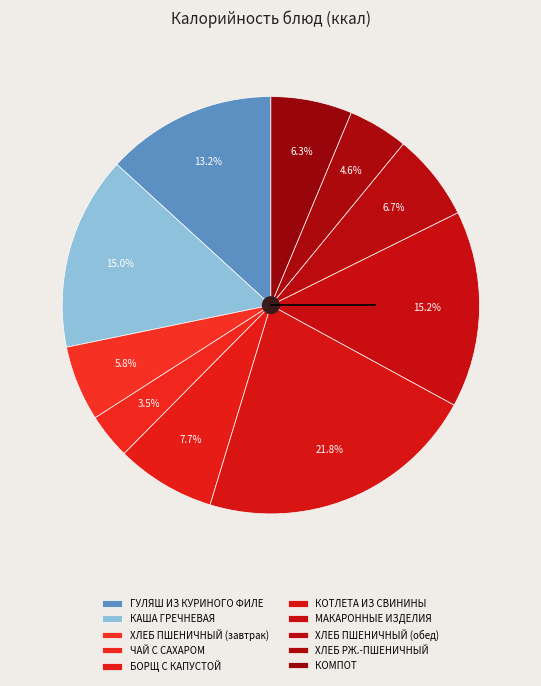

Rank the categories by value from highest to lowest.

КОТЛЕТА ИЗ СВИНИНЫ, МАКАРОННЫЕ ИЗДЕЛИЯ, КАША ГРЕЧНЕВАЯ, ГУЛЯШ ИЗ КУРИНОГО ФИЛЕ, БОРЩ С КАПУСТОЙ, ХЛЕБ ПШЕНИЧНЫЙ (обед), КОМПОТ, ХЛЕБ ПШЕНИЧНЫЙ (завтрак), ХЛЕБ РЖ.-ПШЕНИЧНЫЙ, ЧАЙ С САХАРОМ